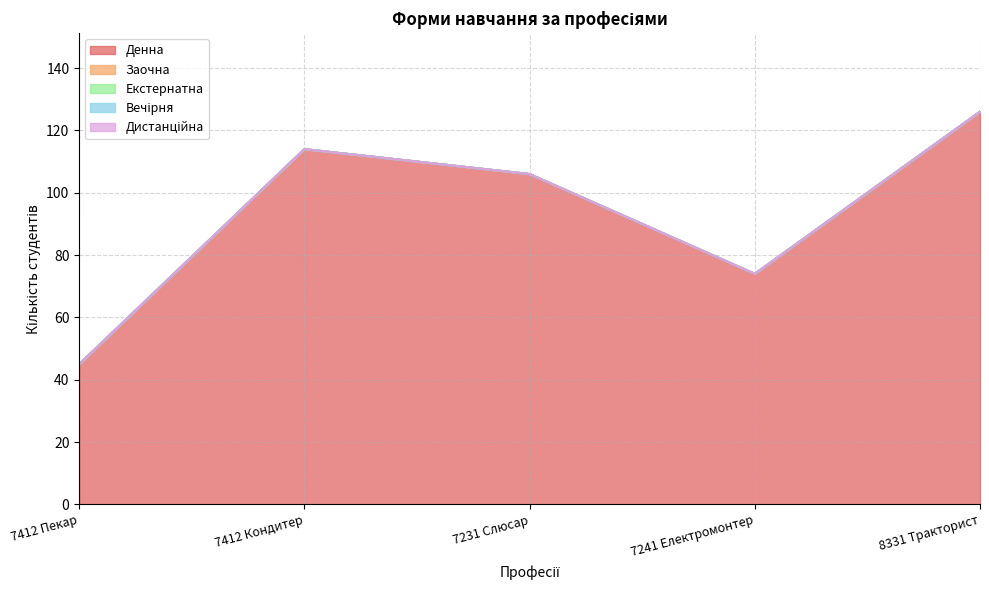

At which category is the sum across all series the highest?

8331 Тракторист